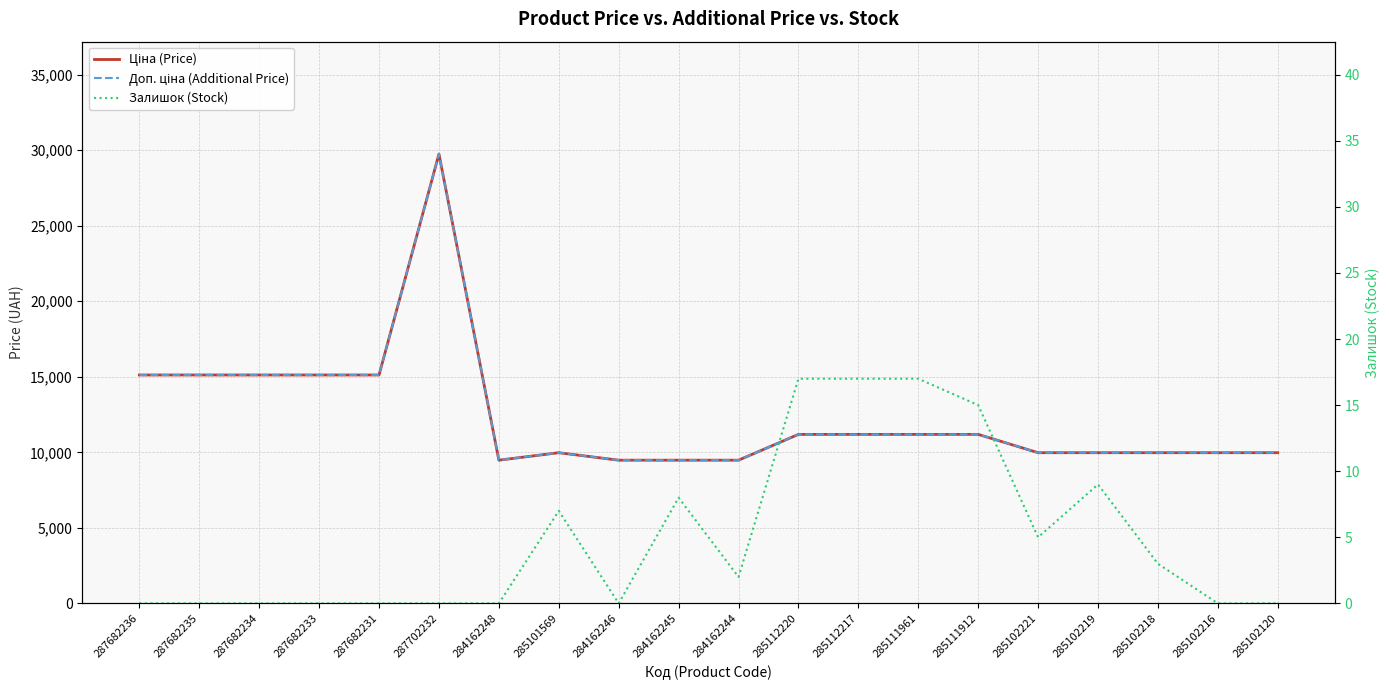

How many interior local valleys does the Доп. ціна (Additional Price) series have?

1